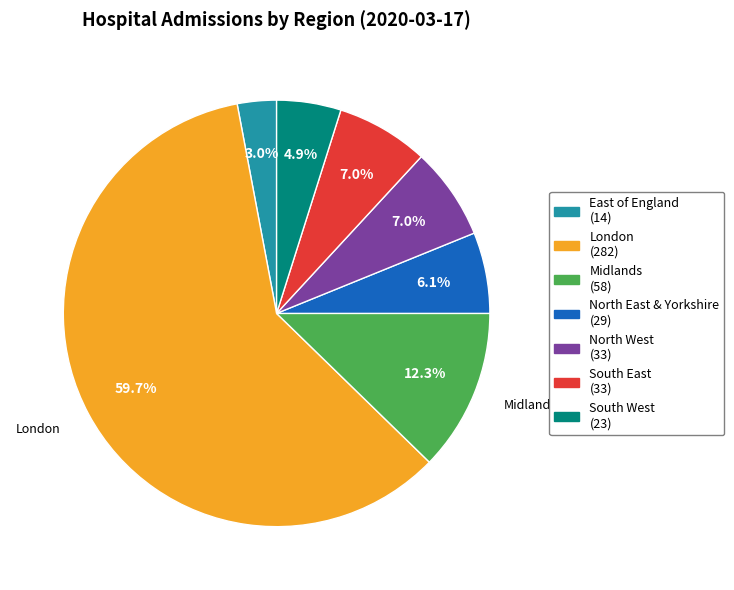

Is there a majority slice in this chart?

Yes